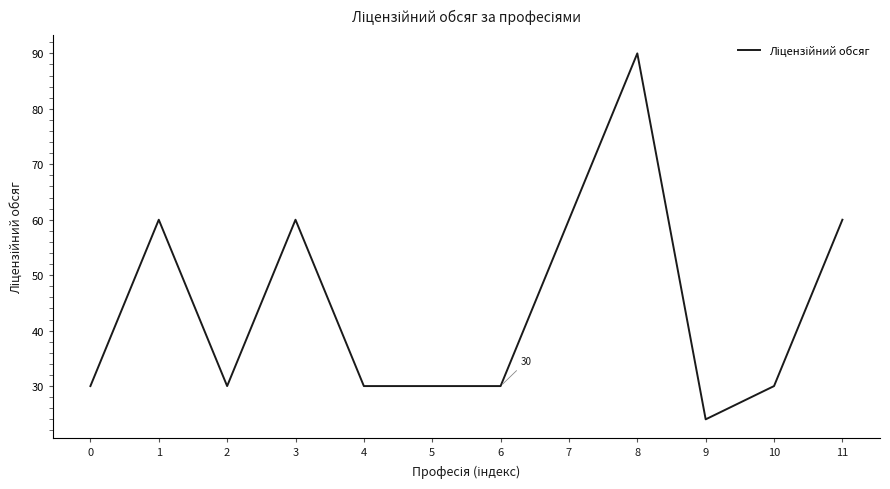

What is the difference between the maximum and minimum values?

66